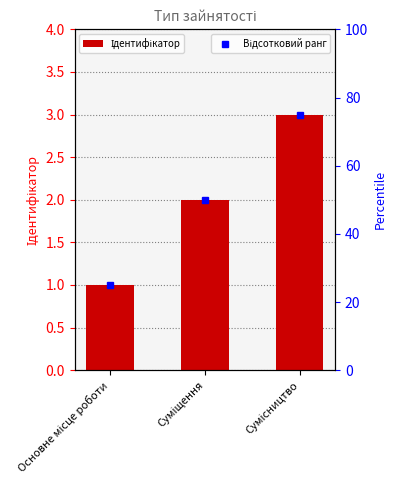

How many data points are less than 2?

1